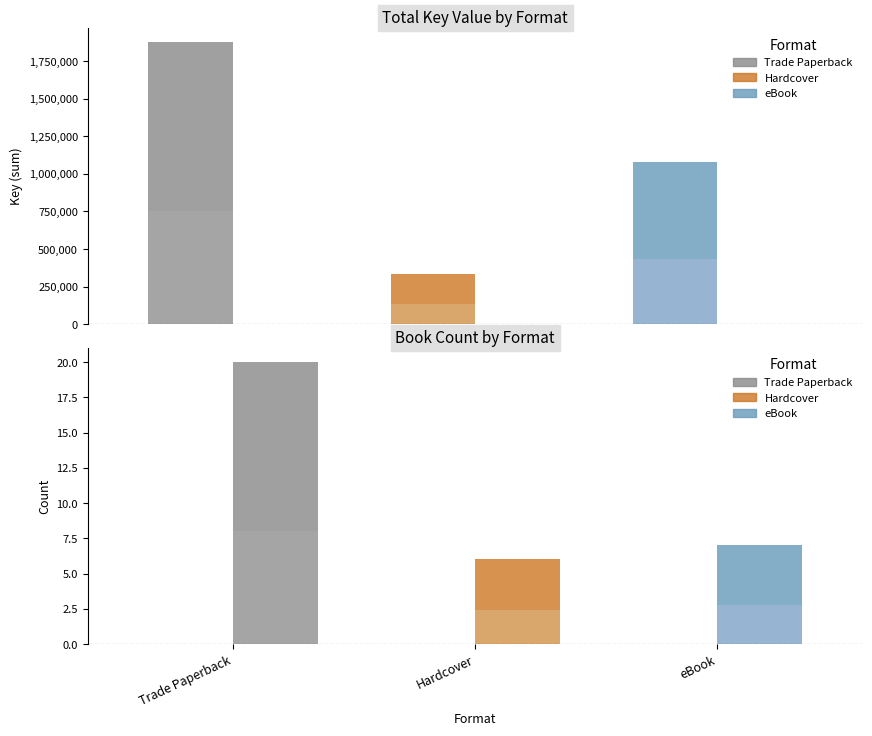

What is the difference between the maximum and minimum values in the Key (sum) series?

1538903